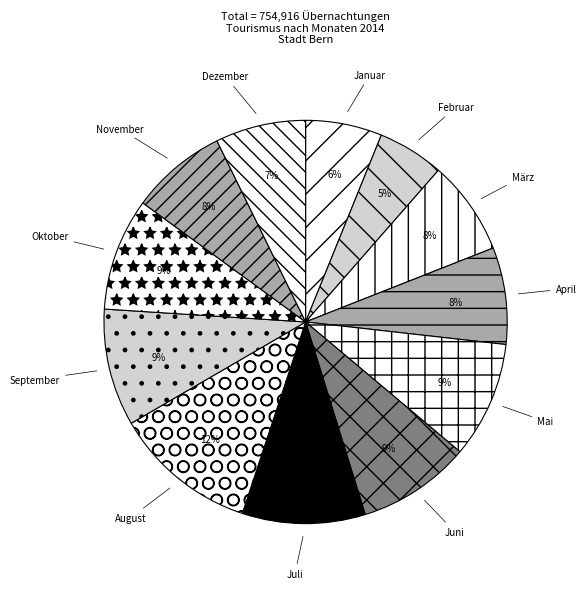

How many segments does this pie chart have?

12